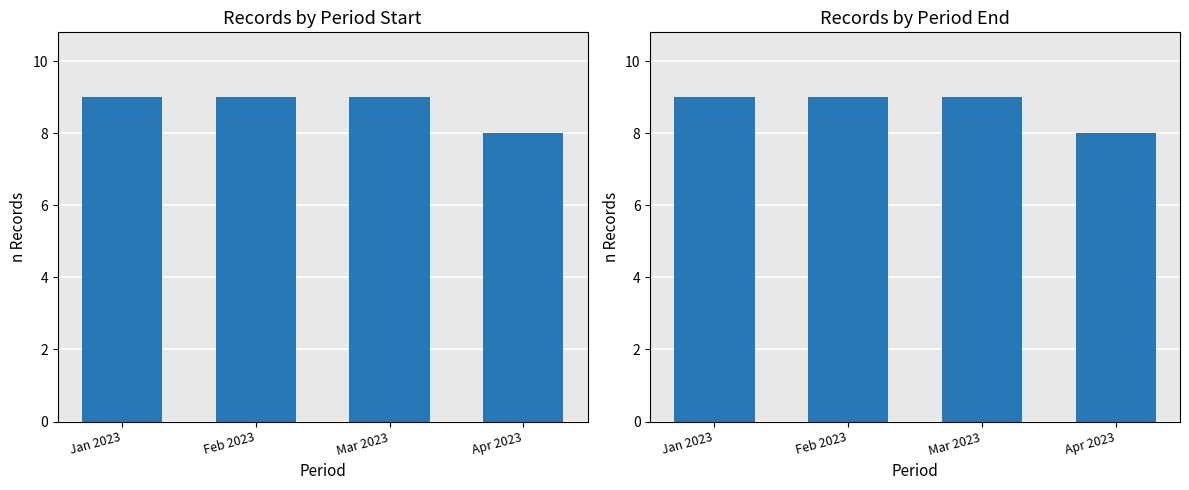

At which category is the sum across all series the highest?

Jan 2023